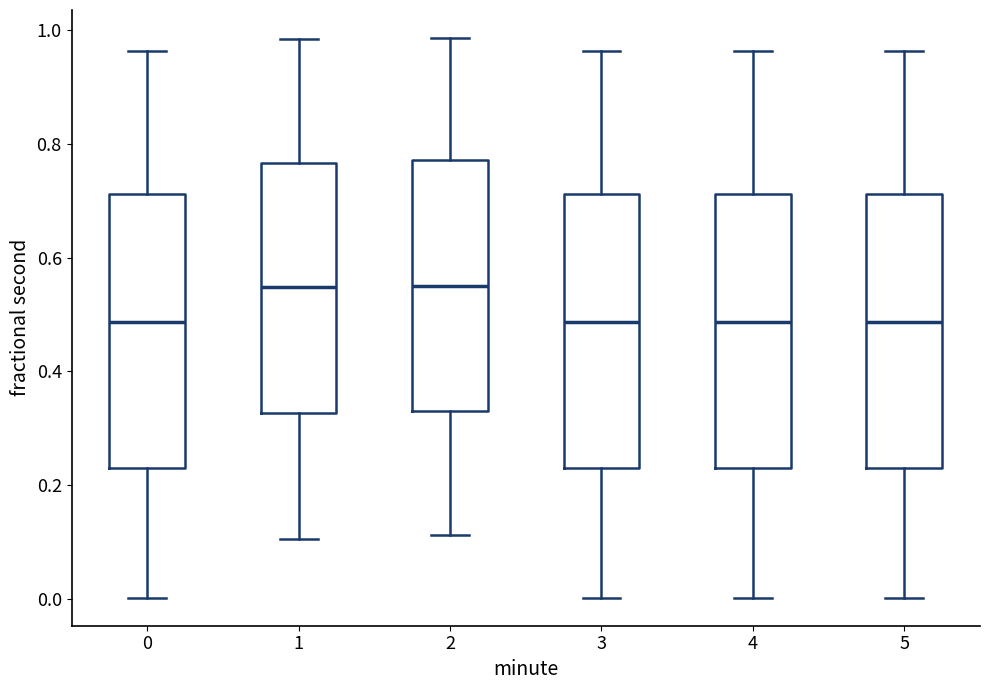

Reading left to right, read every box against the y-axis: the position of its median line, the range the box covers, and the ends of its whiskers. The values are not printed on the chart, so give them approximately, as read against the axis.

0: median 0.48, box 0.24 to 0.72, whiskers 0.00 to 0.96
1: median 0.54, box 0.32 to 0.76, whiskers 0.10 to 0.98
2: median 0.56, box 0.34 to 0.78, whiskers 0.12 to 0.98
3: median 0.48, box 0.24 to 0.72, whiskers 0.00 to 0.96
4: median 0.48, box 0.24 to 0.72, whiskers 0.00 to 0.96
5: median 0.48, box 0.24 to 0.72, whiskers 0.00 to 0.96